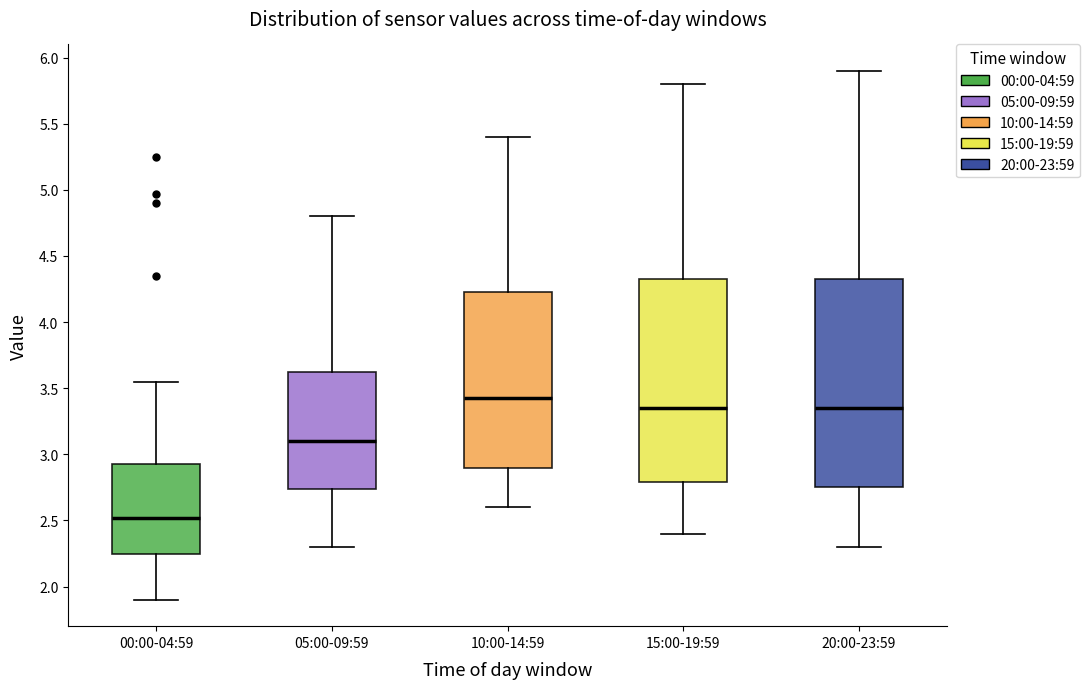

Reading left to right, read every box against the y-axis: the position of its median line, the range the box covers, and the ends of its whiskers. The values are not printed on the chart, so give them approximately, as read against the axis.

00:00-04:59: median 2.50, box 2.25 to 2.95, whiskers 1.90 to 3.55
05:00-09:59: median 3.10, box 2.75 to 3.65, whiskers 2.30 to 4.80
10:00-14:59: median 3.45, box 2.90 to 4.25, whiskers 2.60 to 5.40
15:00-19:59: median 3.35, box 2.80 to 4.35, whiskers 2.40 to 5.80
20:00-23:59: median 3.35, box 2.75 to 4.35, whiskers 2.30 to 5.90